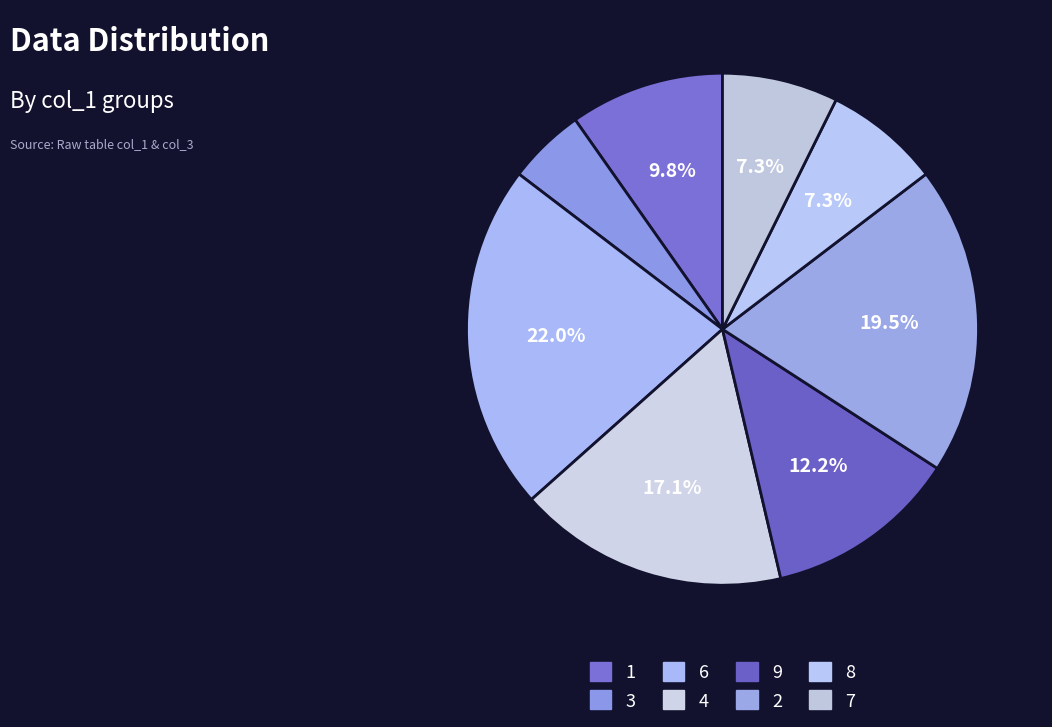

How many segments does this pie chart have?

8